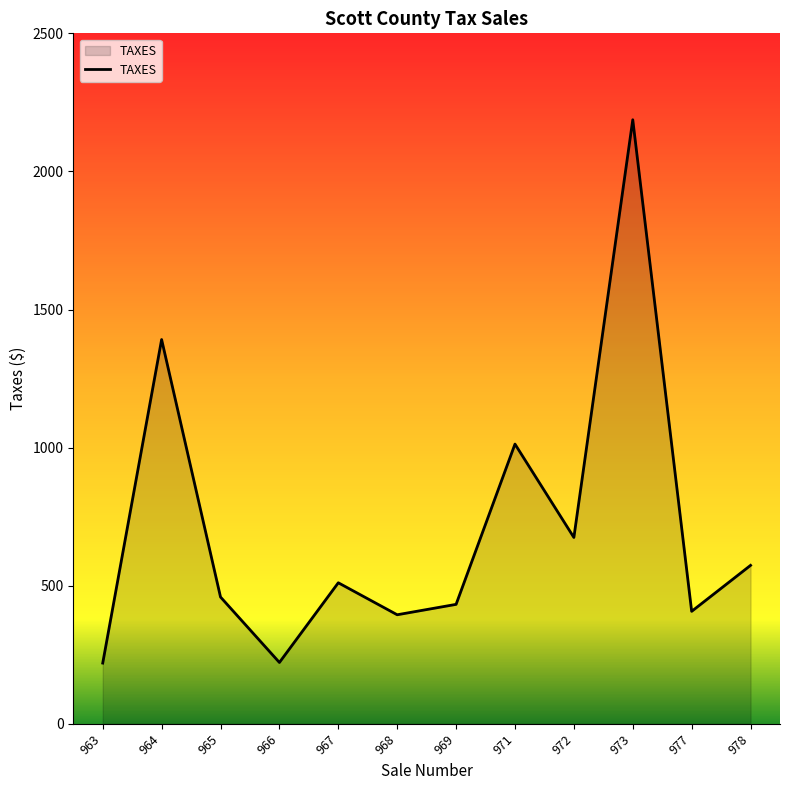

Where does the data first go above 510?

964